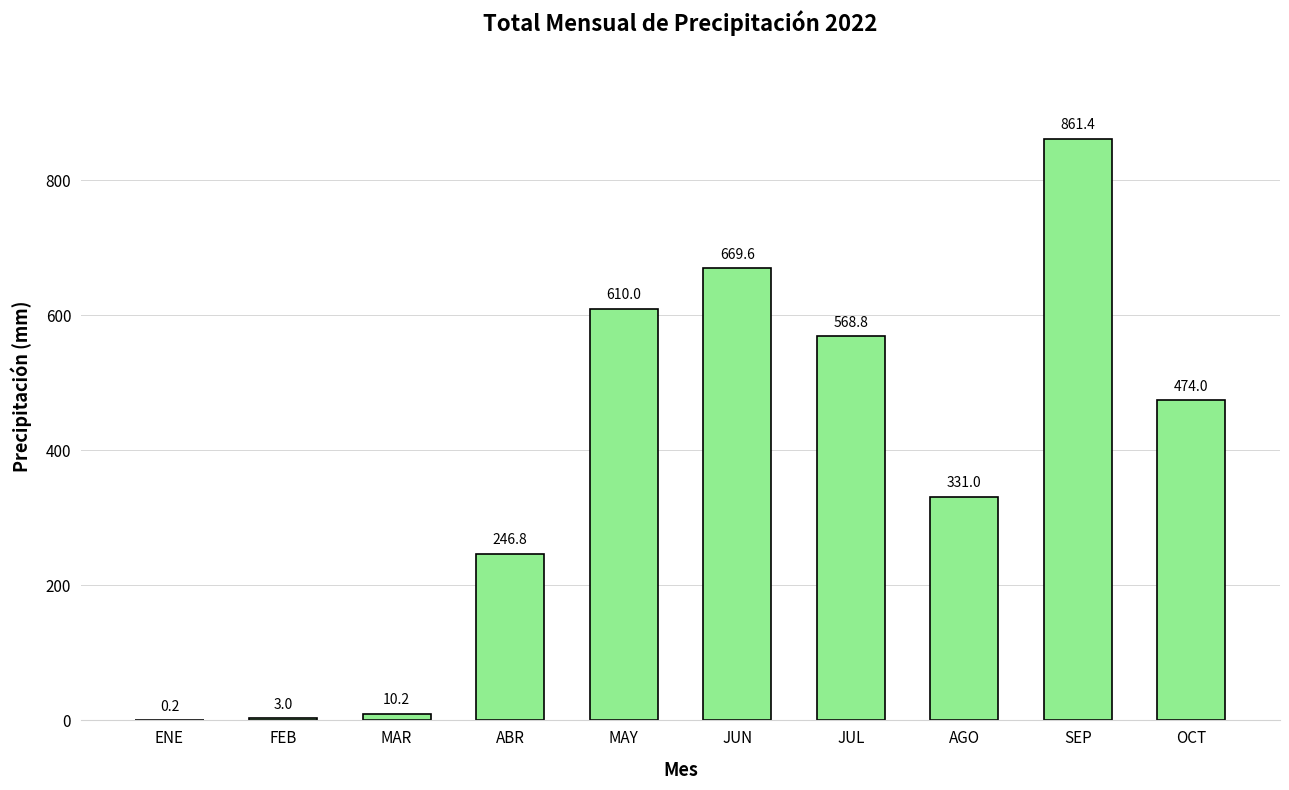

What is the sum of all values?

3775.0